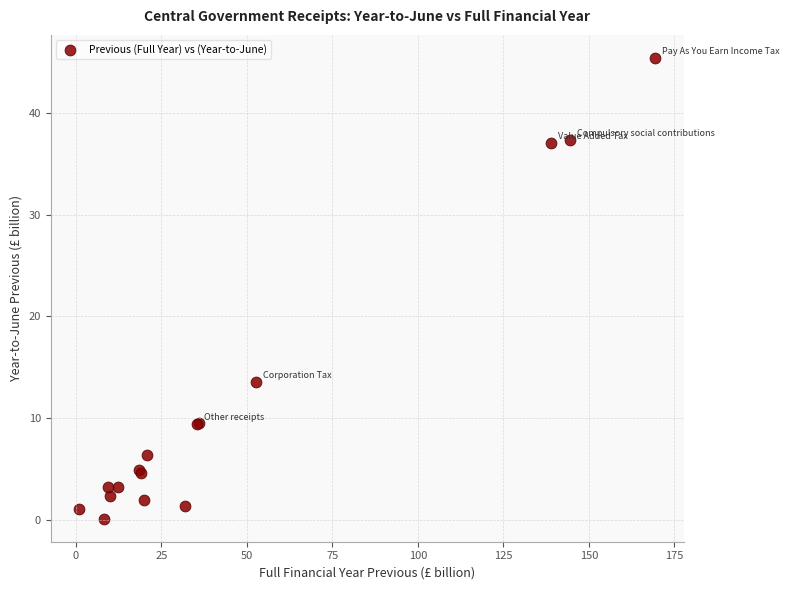

What Y value in the scatter plot is closest to 22?

13.5